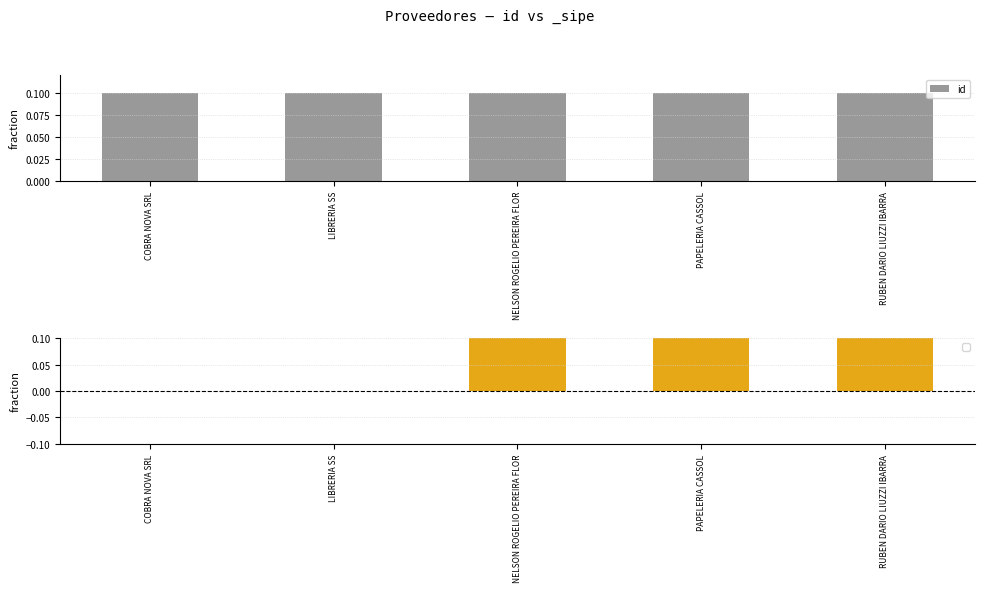

Rank the categories by value from highest to lowest.

PAPELERIA CASSOL, NELSON ROGELIO PEREIRA FLOR, LIBRERIA SS, RUBEN DARIO LIUZZI IBARRA, COBRA NOVA SRL